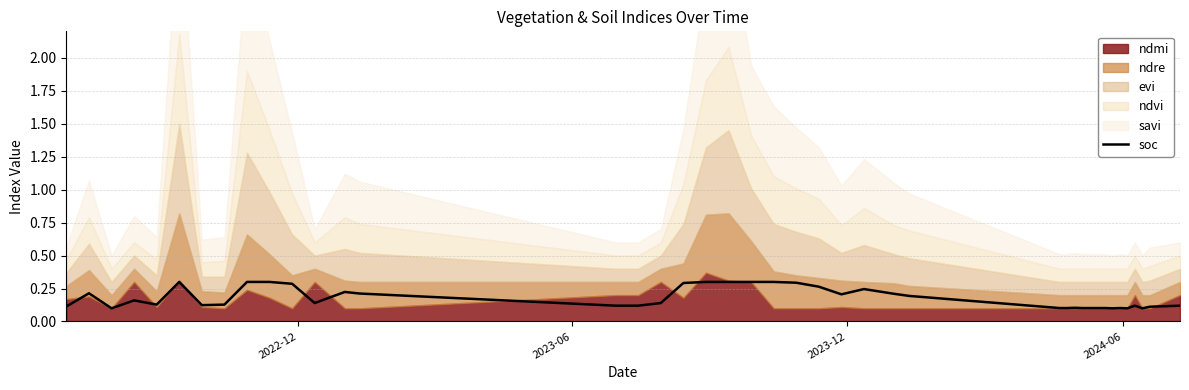

How many lines are shown in the chart?

1